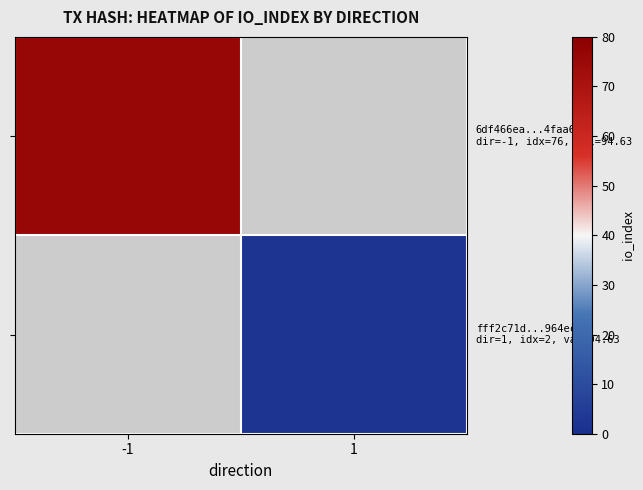

Which has a higher value, -1 or 1?

-1